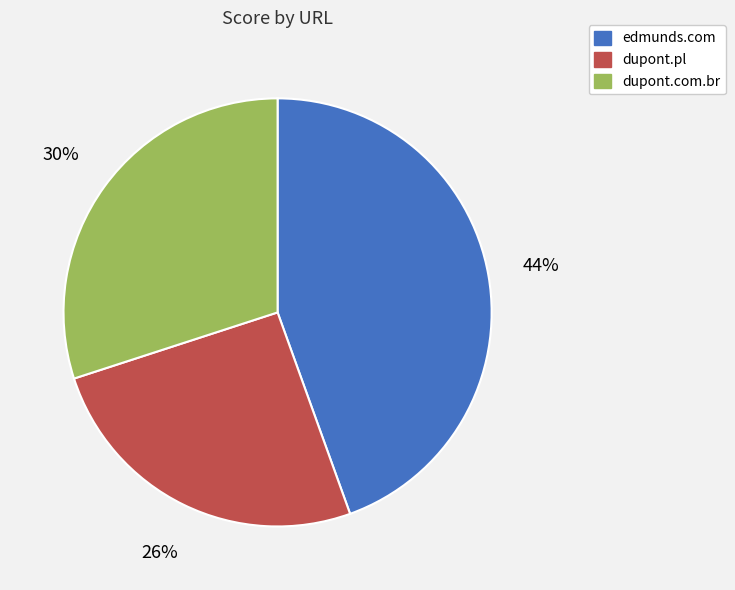

Rank the categories by value from highest to lowest.

edmunds.com, dupont.com.br, dupont.pl